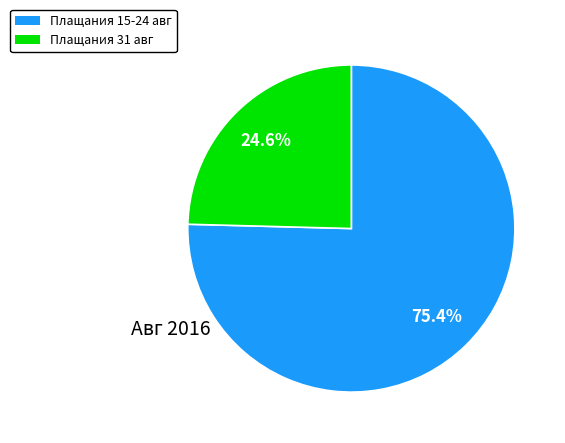

How many segments does this pie chart have?

2